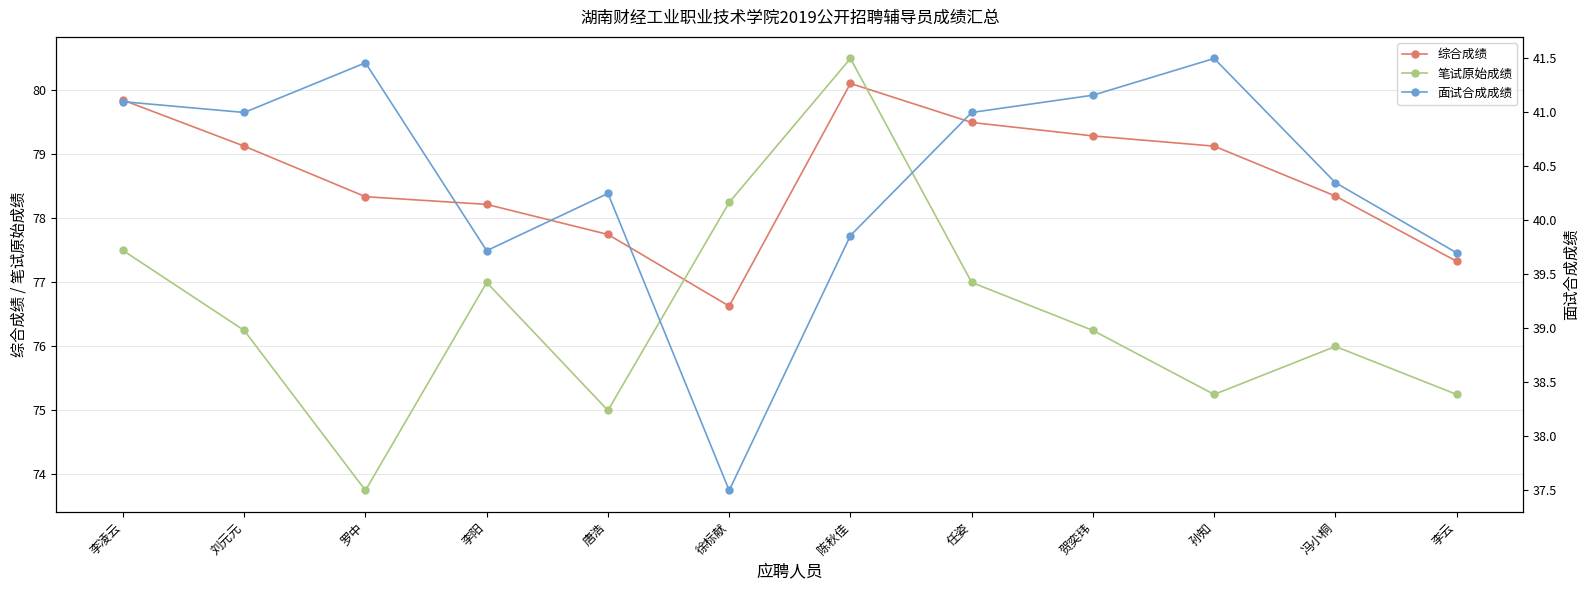

What is the sum of all 综合成绩 values?

943.6